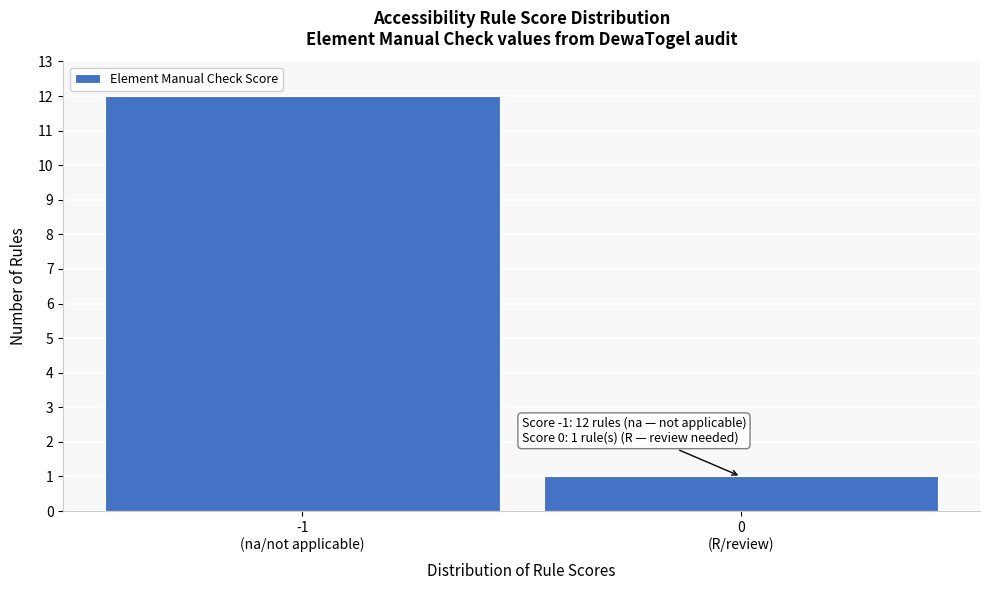

Reading left to right, what are all the values shown in this chart?

12	1